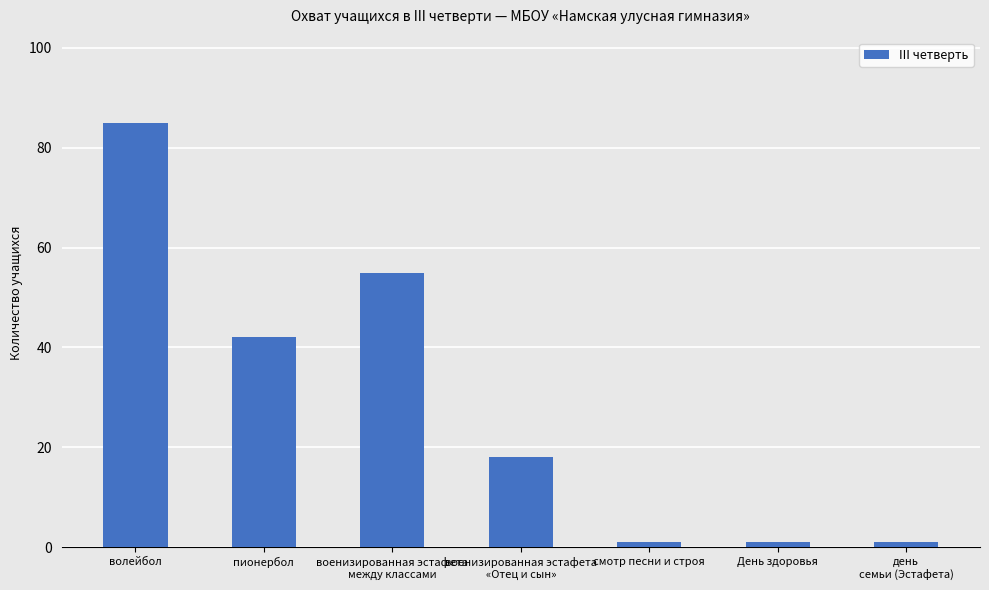

Which label corresponds to the largest value in the chart?

волейбол